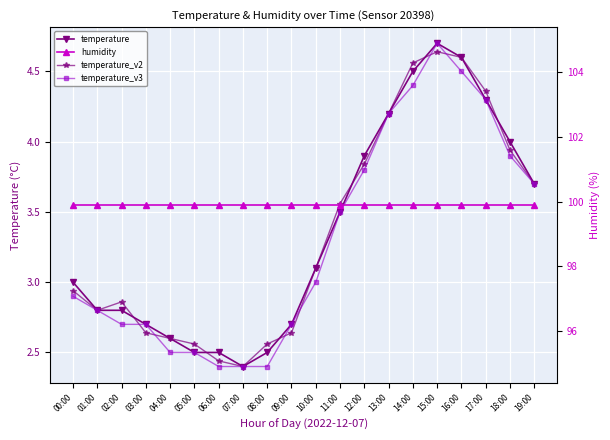

Which category has the highest value in the temperature_v2 series?

15:00